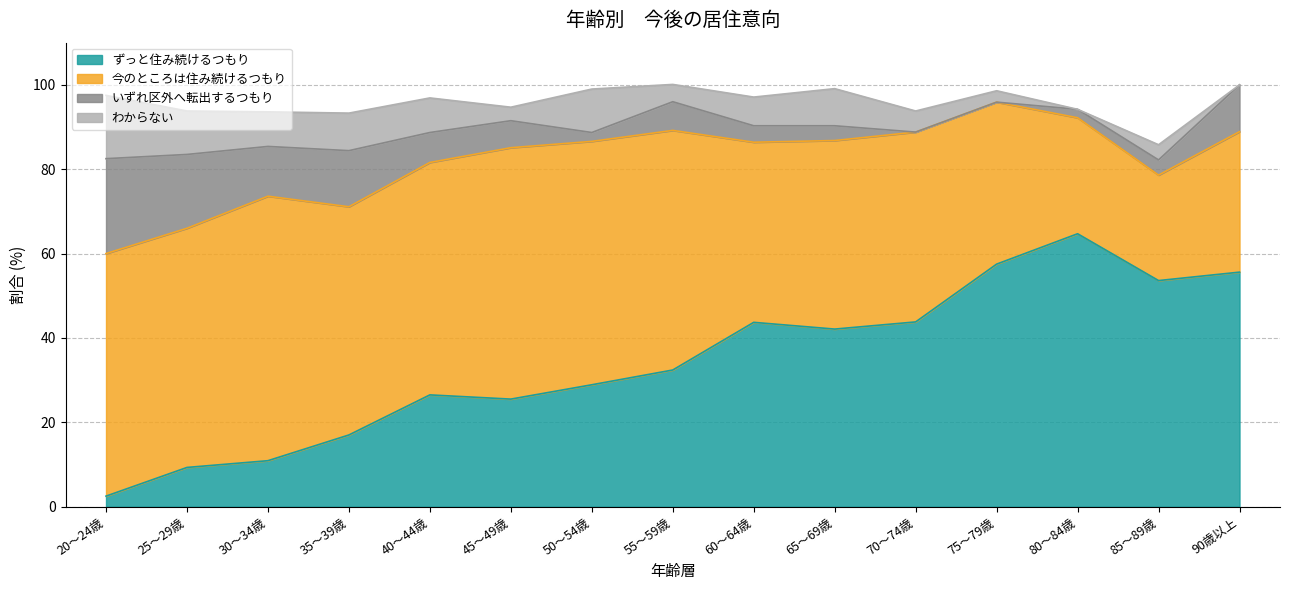

Reading left to right, what are all the values shown in this chart?

ずっと住み続けるつもり: 20～24歳=2.5	25～29歳=9.3	30～34歳=10.9	35～39歳=17.0	40～44歳=26.5	45～49歳=25.5	50～54歳=28.9	55～59歳=32.4	60～64歳=43.7	65～69歳=42.1	70～74歳=43.8	75～79歳=57.5	80～84歳=64.7	85～89歳=53.6	90歳以上=55.6
今のところは住み続けるつもり: 20～24歳=57.5	25～29歳=56.7	30～34歳=62.7	35～39歳=54.1	40～44歳=55.1	45～49歳=59.6	50～54歳=57.7	55～59歳=56.8	60～64歳=42.7	65～69歳=44.7	70～74歳=45.0	75～79歳=38.4	80～84歳=27.5	85～89歳=25.0	90歳以上=33.3
いずれ区外へ転出するつもり: 20～24歳=22.5	25～29歳=17.5	30～34歳=11.8	35～39歳=13.3	40～44歳=7.1	45～49歳=6.4	50～54歳=2.1	55～59歳=6.8	60～64歳=3.9	65～69歳=3.5	70～74歳=0.0	75～79歳=0.0	80～84歳=2.0	85～89歳=3.6	90歳以上=11.1
わからない: 20～24歳=15.0	25～29歳=10.3	30～34歳=8.2	35～39歳=8.9	40～44歳=8.2	45～49歳=3.2	50～54歳=10.3	55～59歳=4.1	60～64歳=6.8	65～69歳=8.8	70～74歳=5.0	75～79歳=2.7	80～84歳=0.0	85～89歳=3.6	90歳以上=0.0